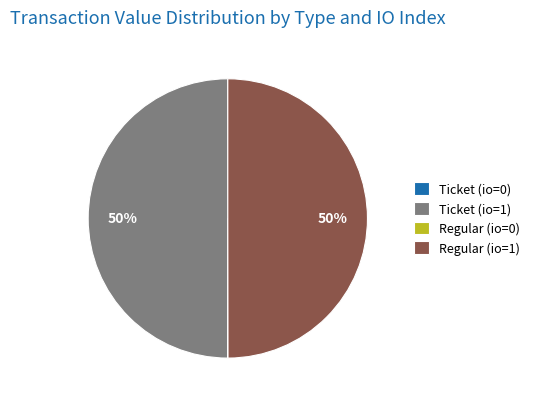

To the nearest percent, what is the average slice percentage?

25%